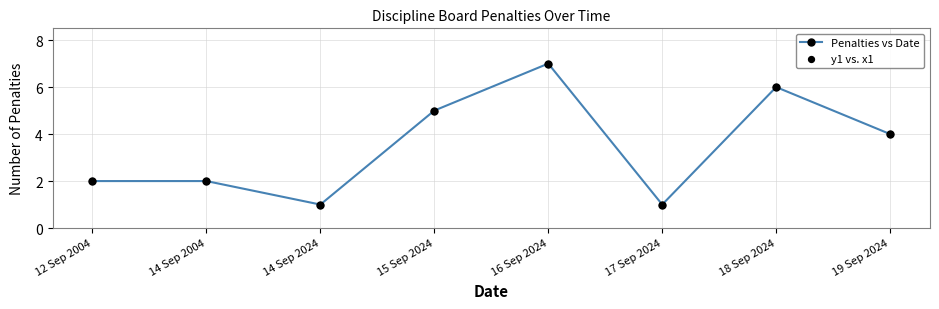

What is the ratio of the value at 15 Sep 2024 to the value at 18 Sep 2024?

0.8